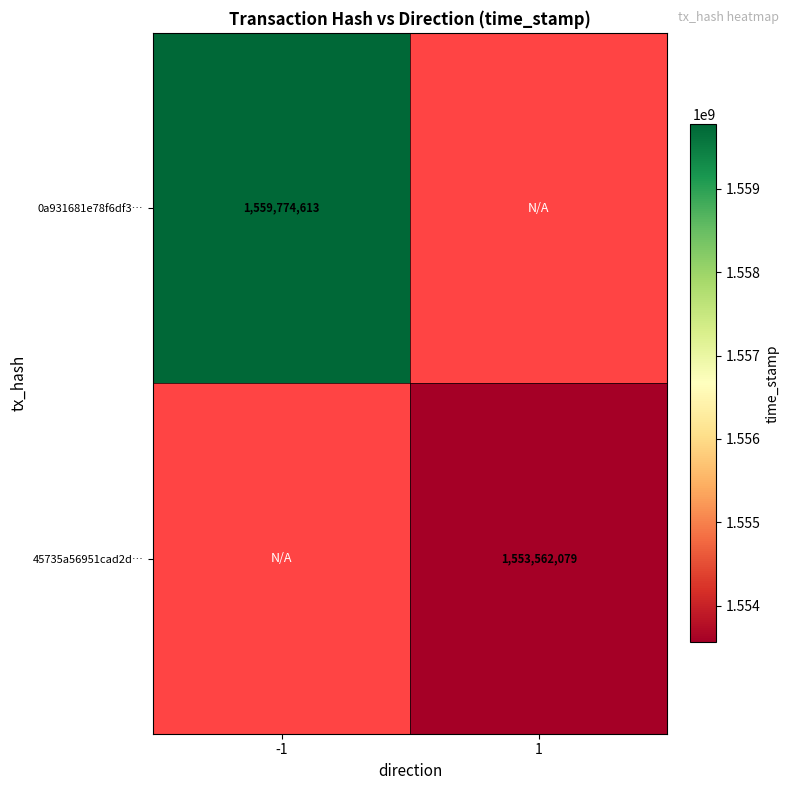

How many positive values does the 0a931681e78f6df3… series have?

1